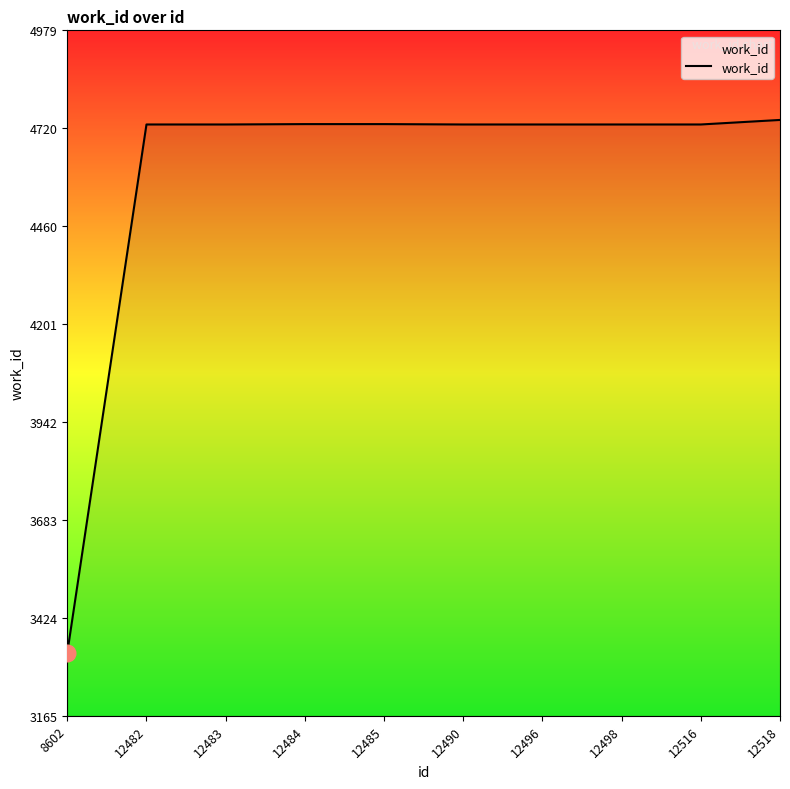

Approximately how many times larger is the value at 12485 compared to 12483?

1.0